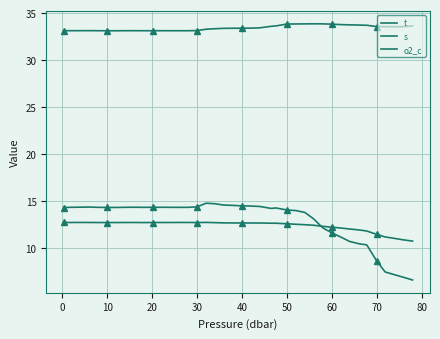

How many lines are shown in the chart?

3